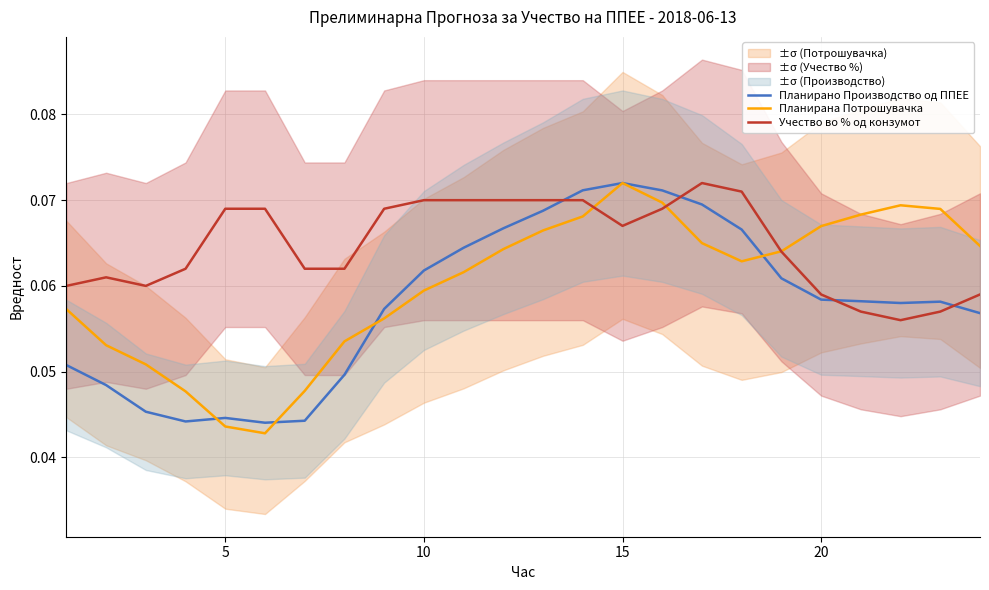

The Учество во % од конзумот series shows 0.0 at 5. True or false?

False